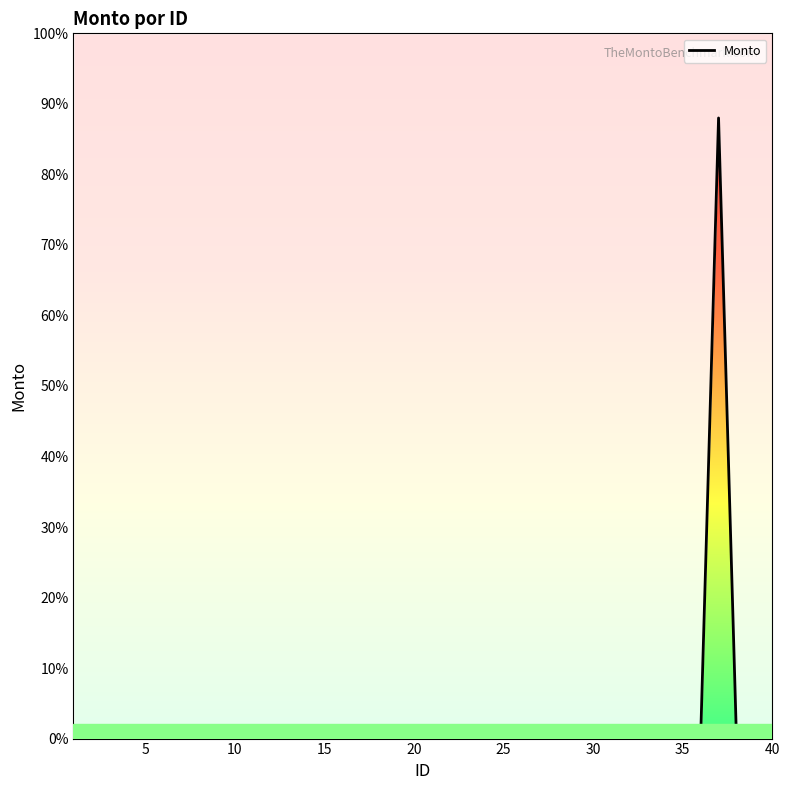

What is the difference between the maximum and second lowest values?

26400